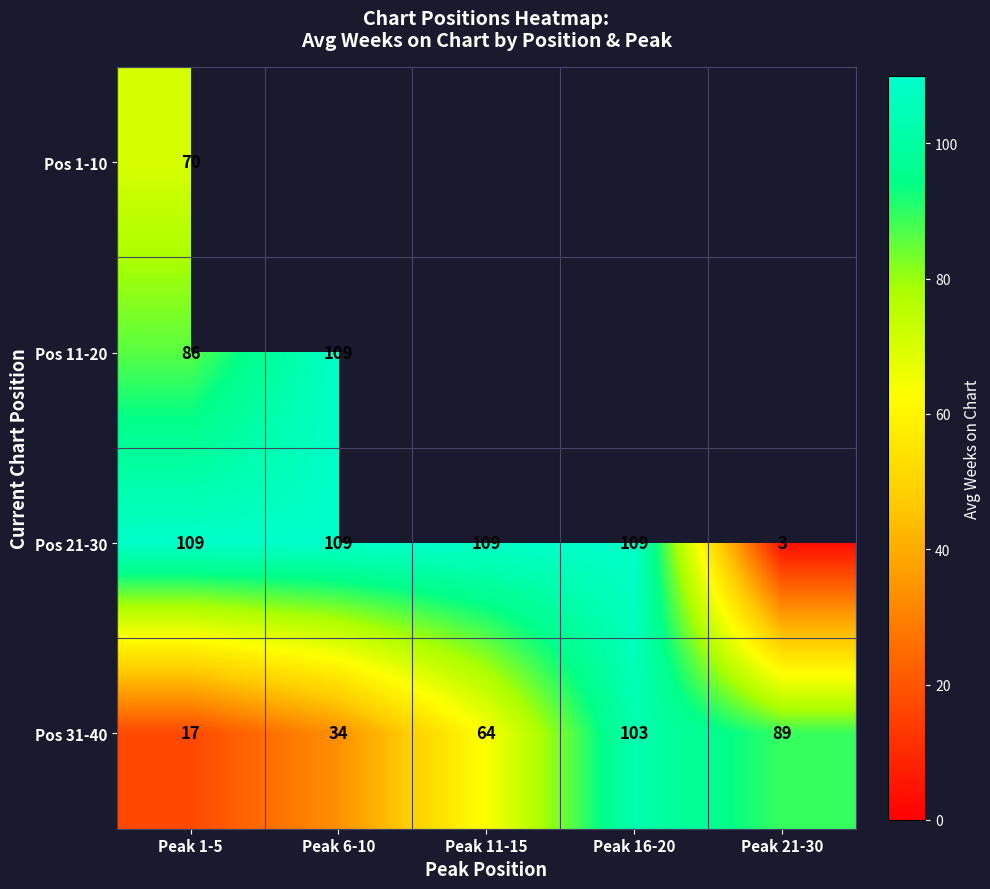

What is the sum of all Pos 21-30 values?

439.0